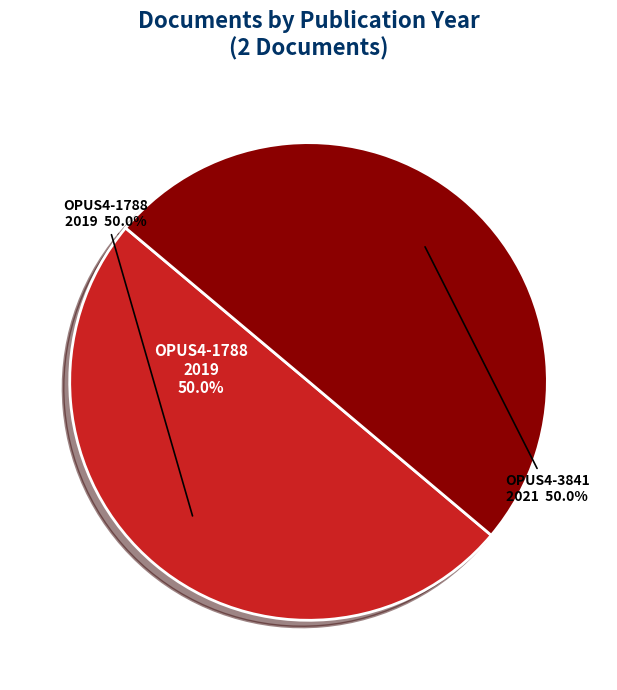

How many segments does this pie chart have?

2